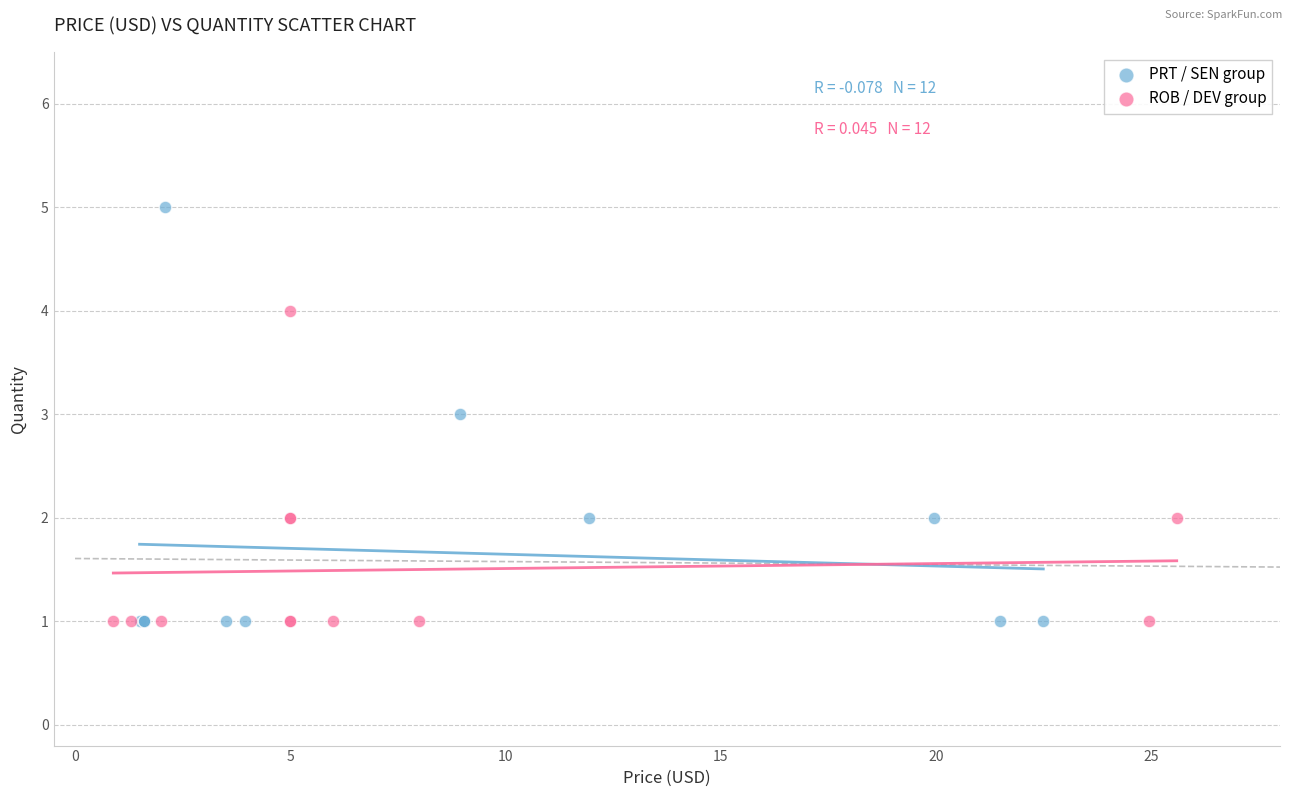

What are all the series names shown in the legend?

PRT / SEN group, ROB / DEV group